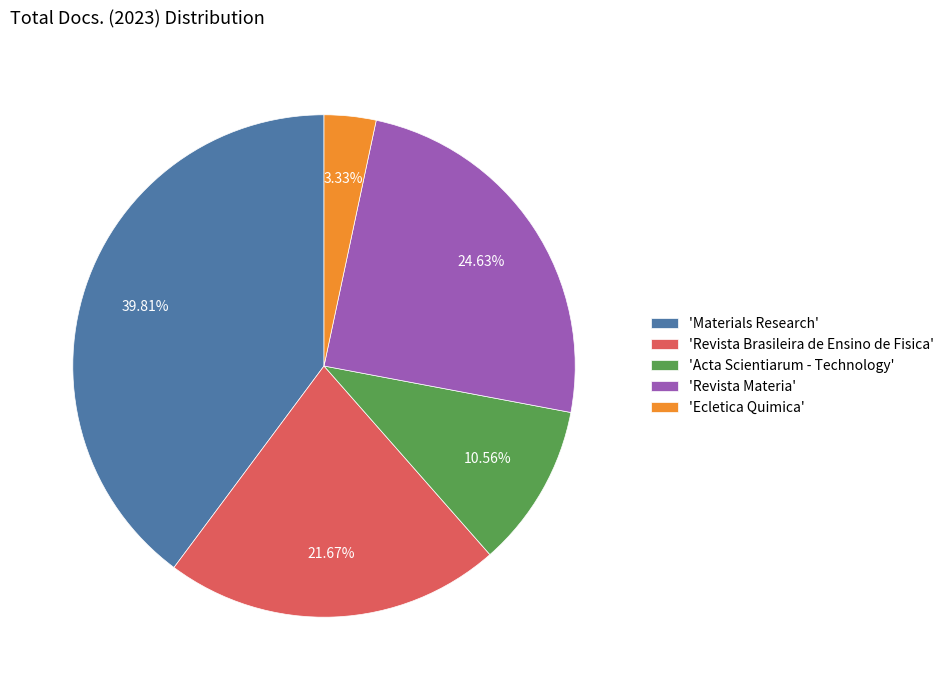

Is there a majority slice in this chart?

No